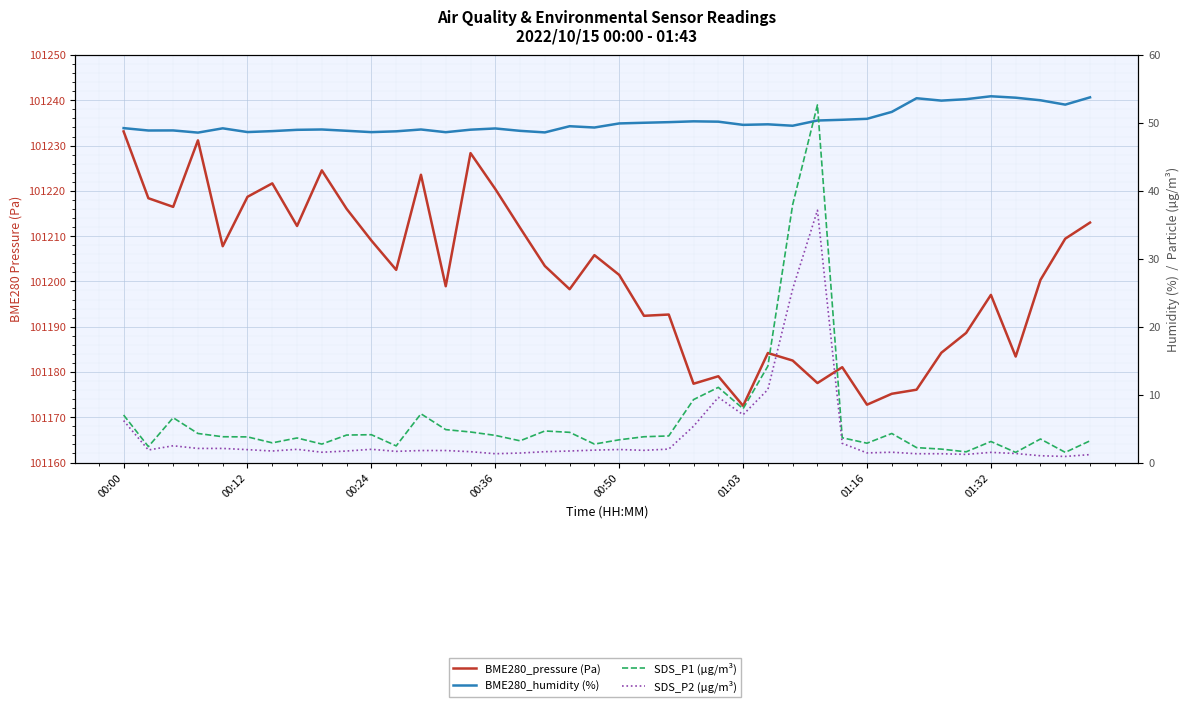

How many data points does each series have?

40